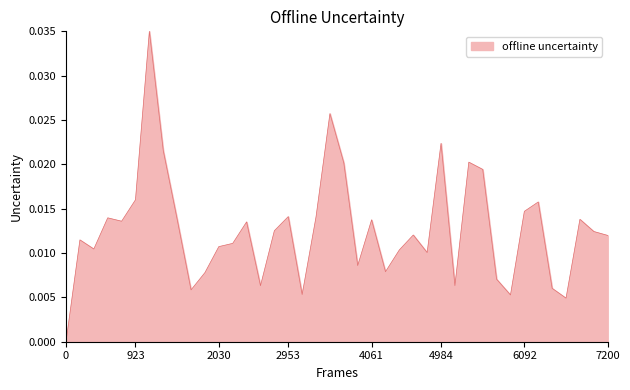

How many lines are shown in the chart?

1